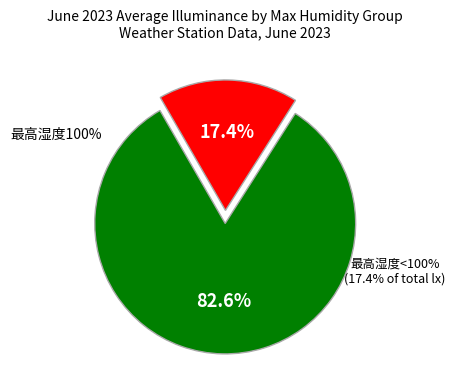

Which slice is the smallest?

100